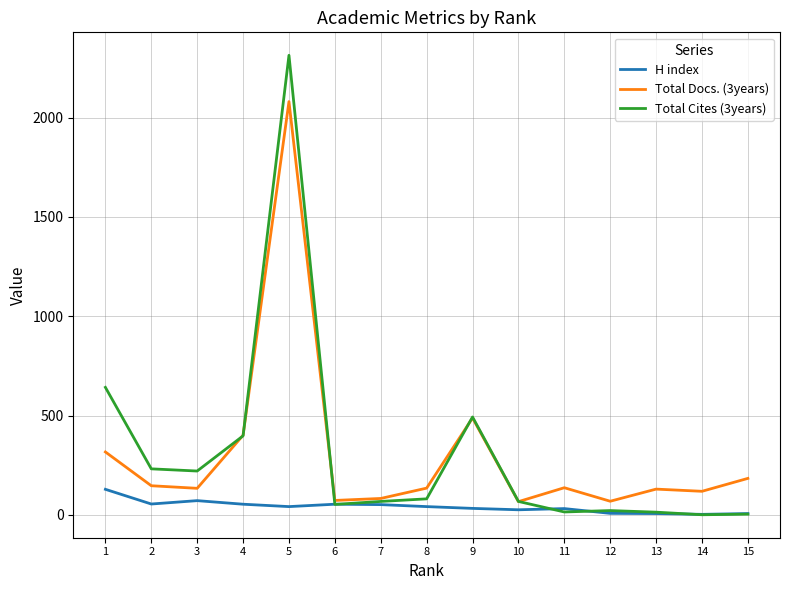

At which label does Total Docs. (3years) first exceed 135?

1